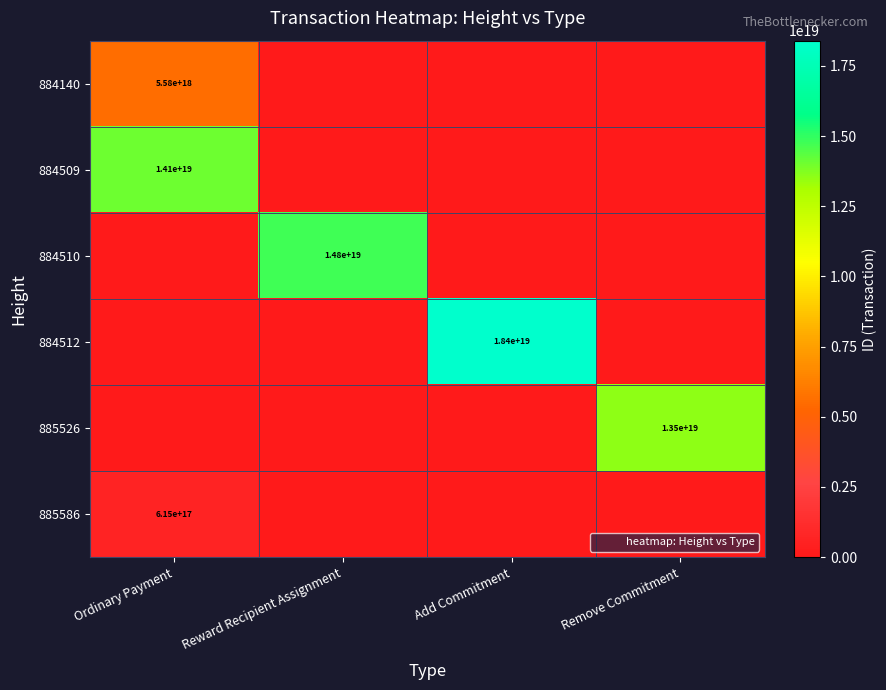

What is the difference between the maximum and minimum values in the 885586 series?

614750957490970624